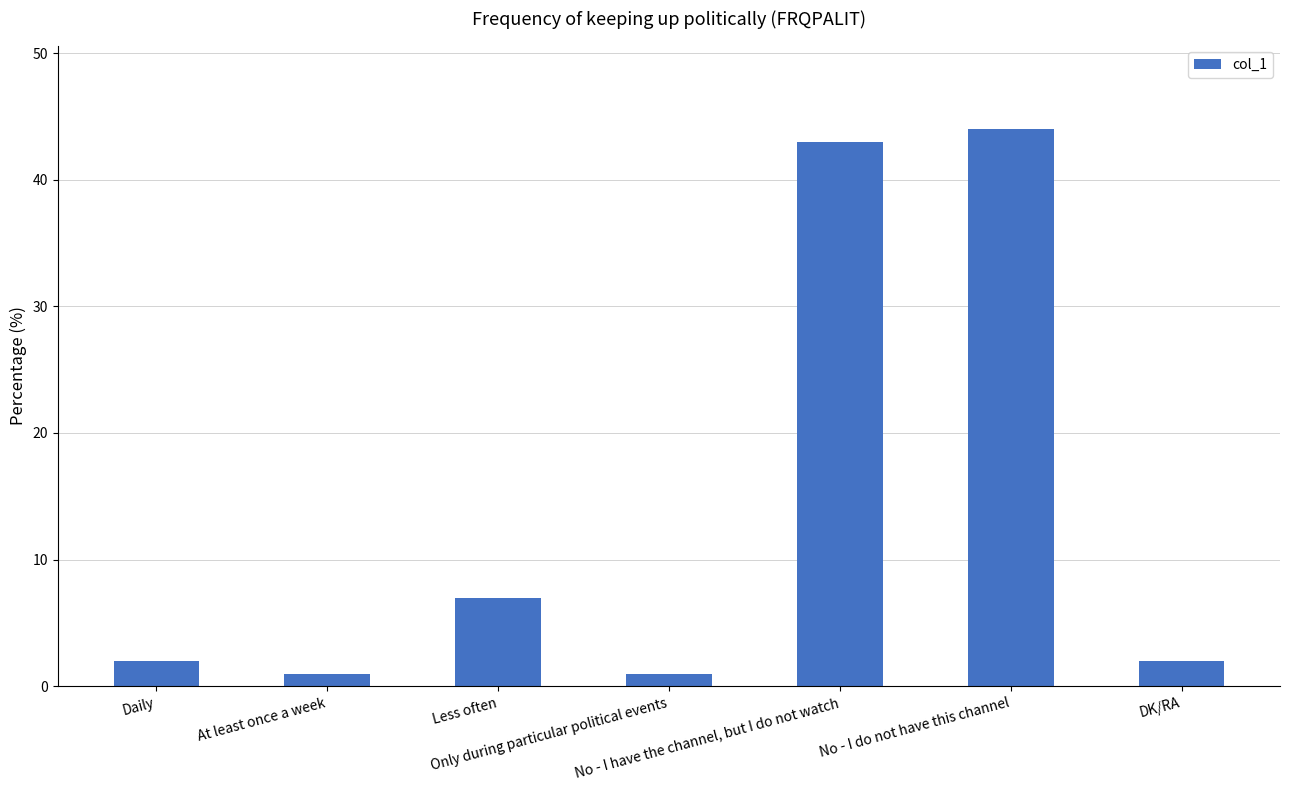

Reading left to right, list all the values displayed in this chart.

2	1	7	1	43	44	2